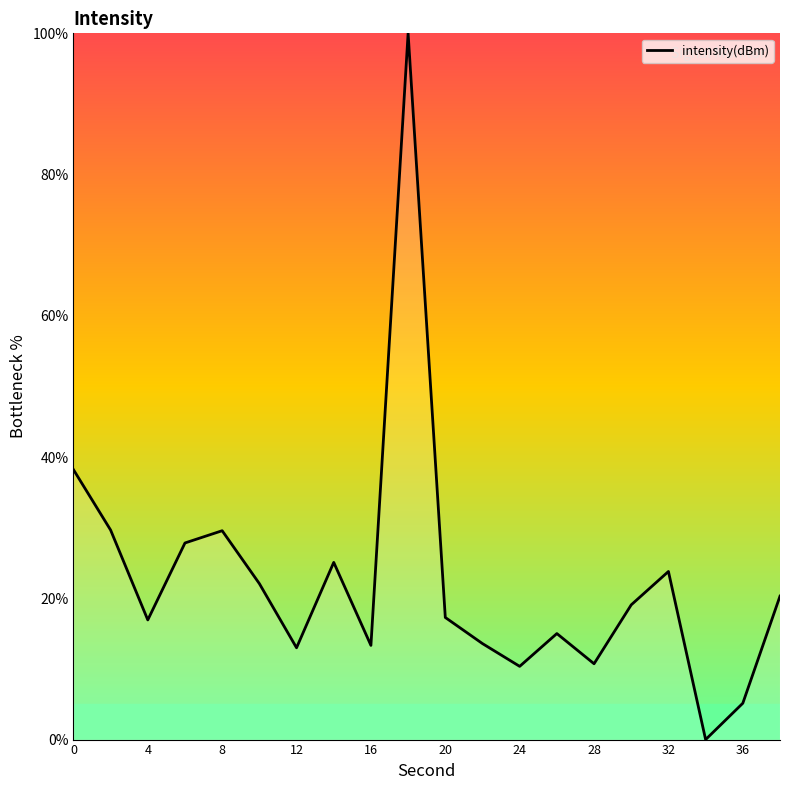

How many interior local peaks (higher than both neighbors) does the data have?

5